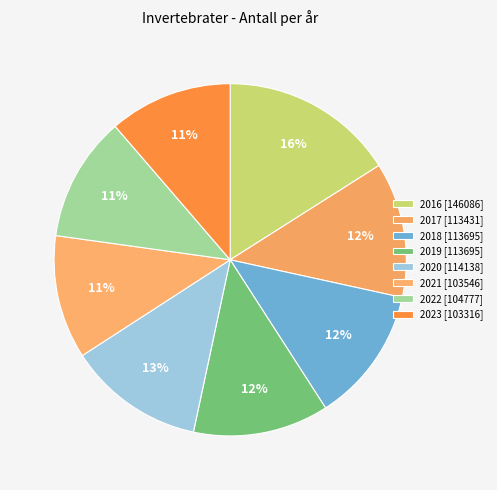

What percentage is the 2016 slice, to the nearest percent?

16%